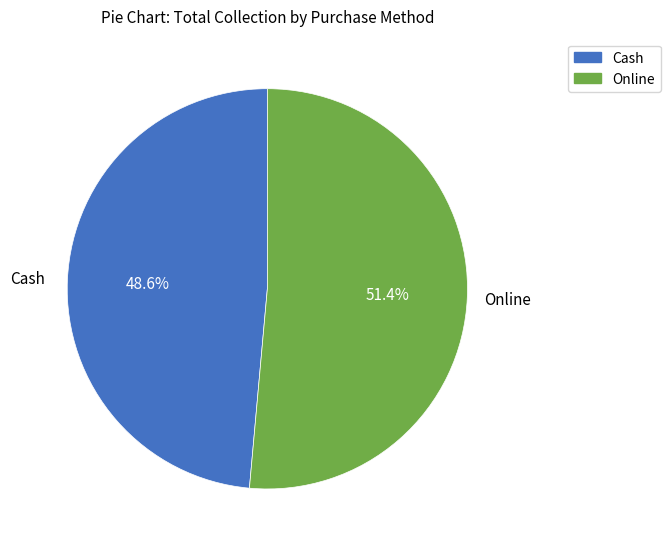

To the nearest percent, what is the combined percentage of Cash and Online?

100%